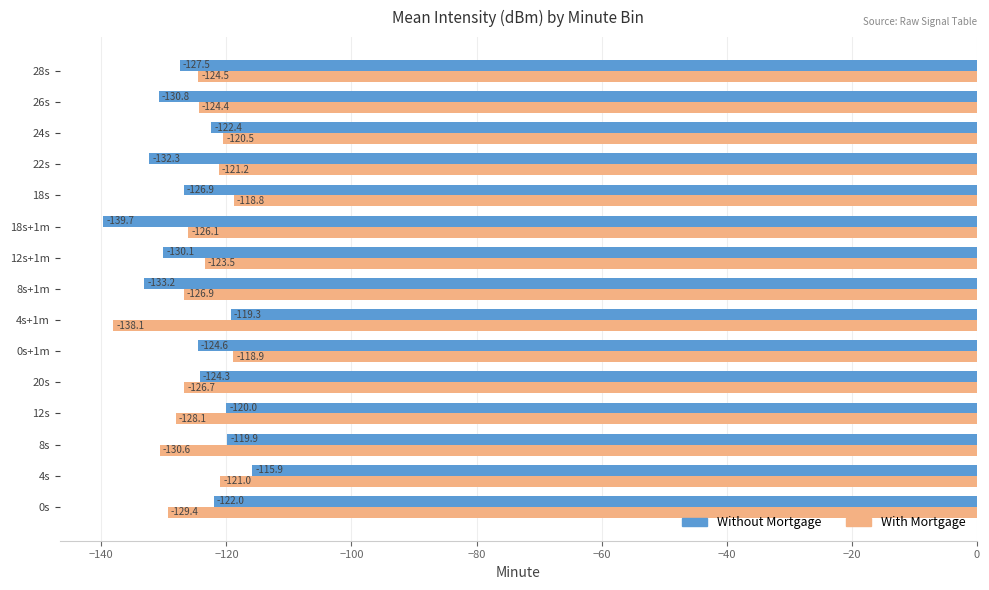

The With Mortgage series shows -188.5 at 18s. True or false?

False